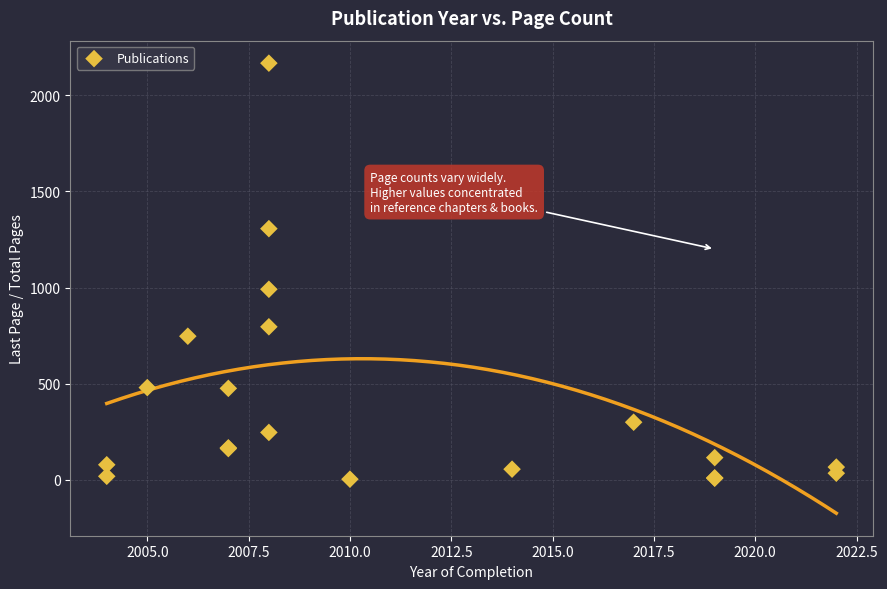

What Y value in the scatter plot is closest to 1085?

991